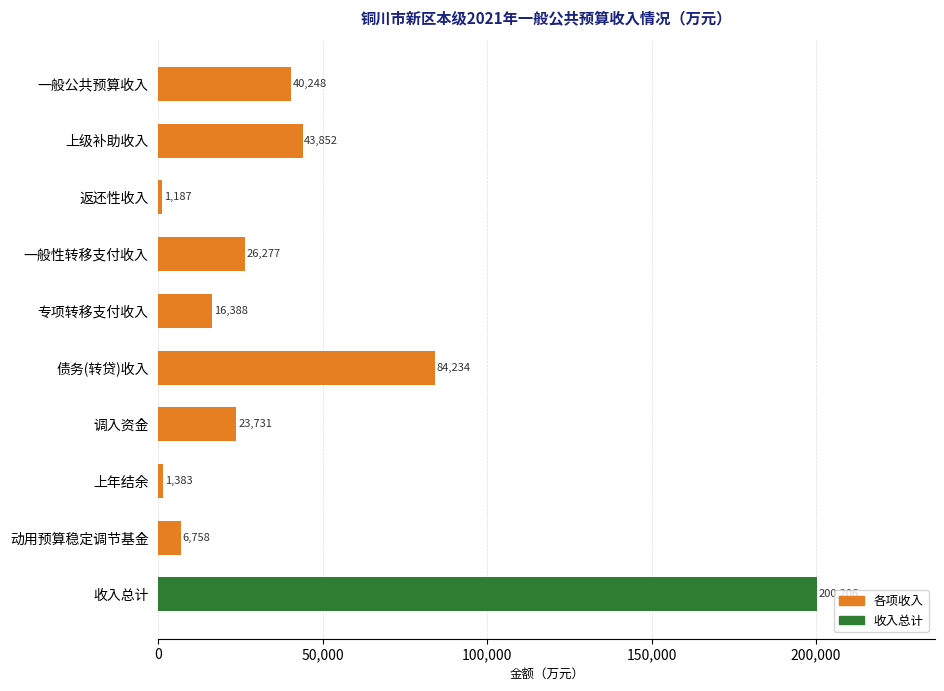

Reading top to bottom, what are all the values shown in this chart?

40248	43852	1187	26277	16388	84234	23731	1383	6758	200206